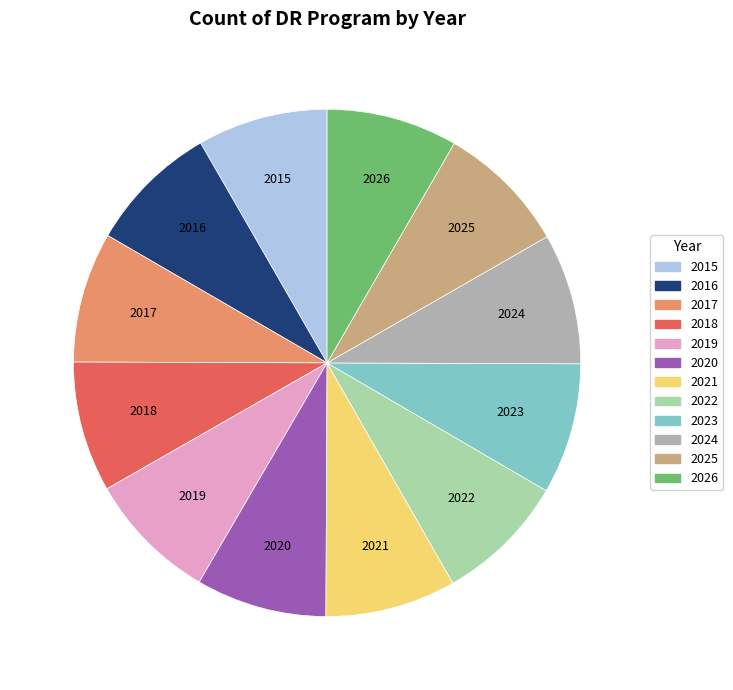

Does 2018 represent more than half of the total?

No